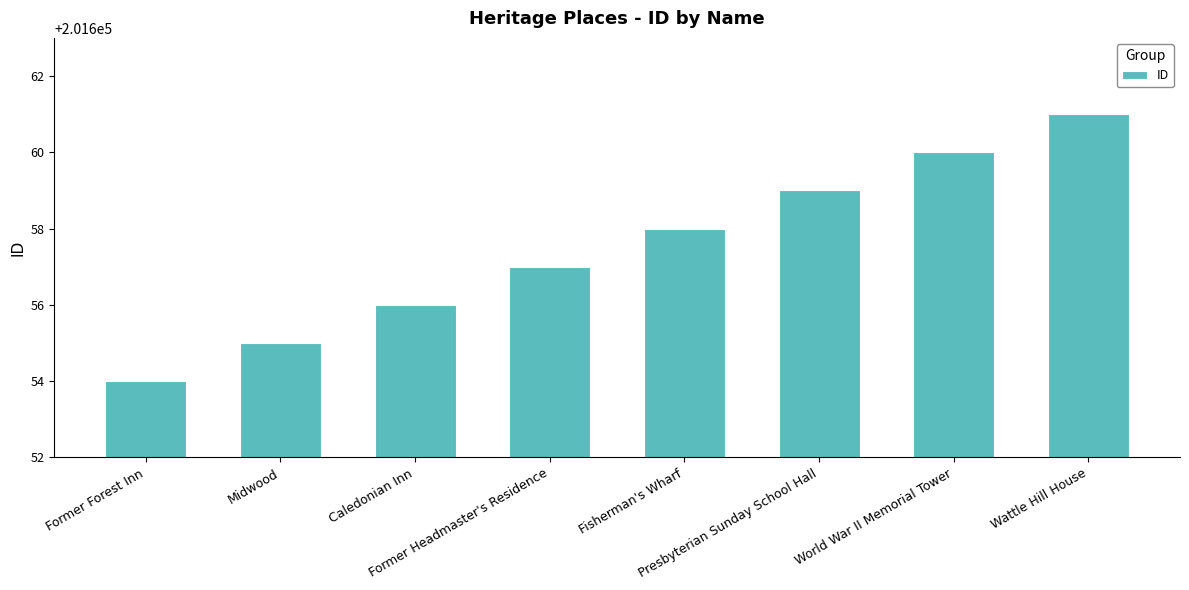

How many values are below 201658?

4